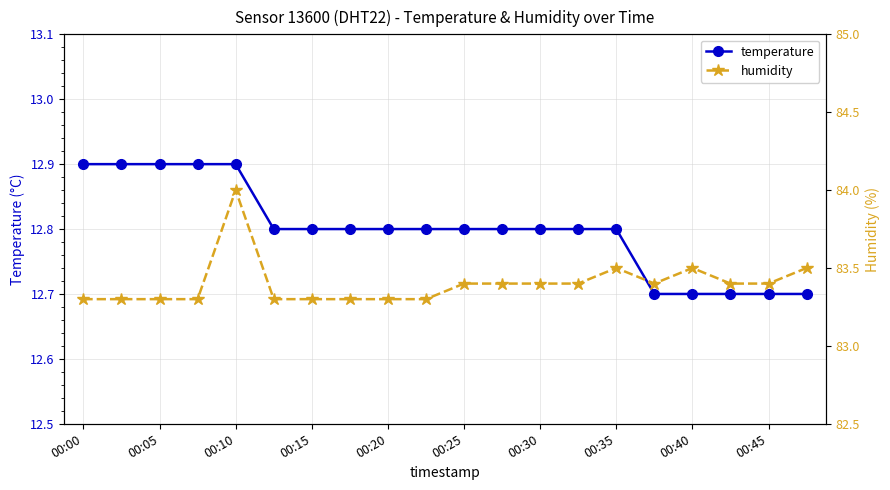

What are all the series names shown in the legend?

temperature, humidity